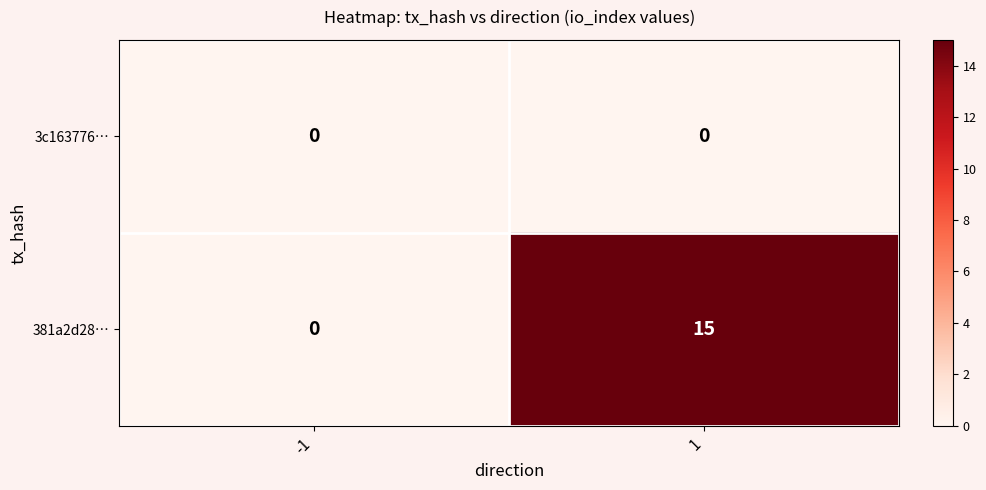

At which category is the sum across all series the highest?

1